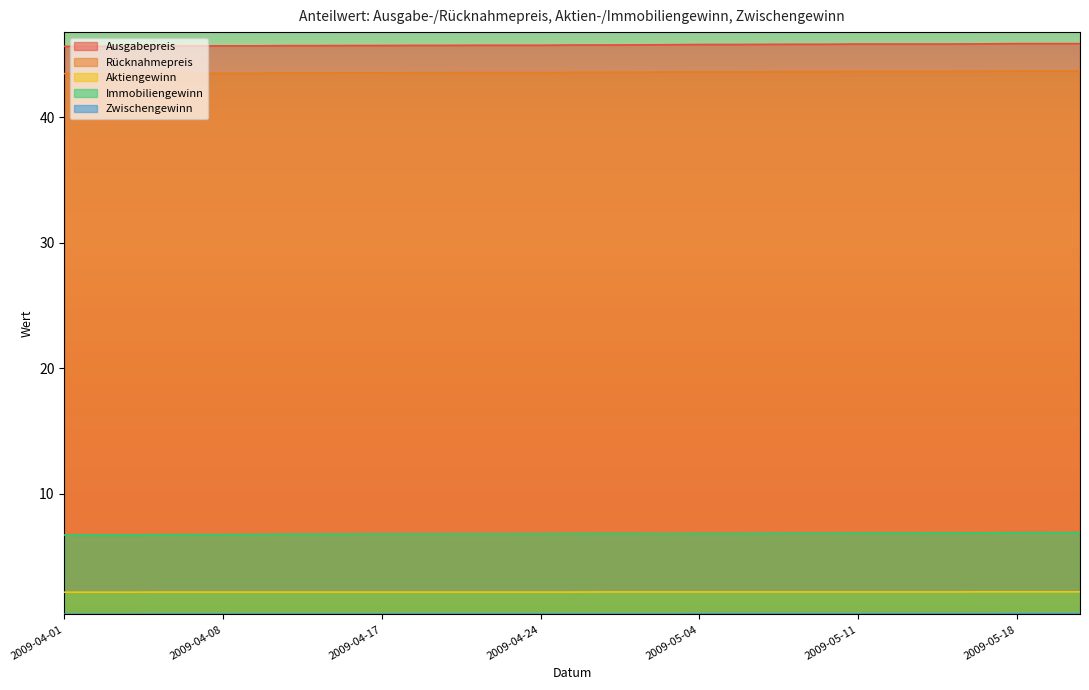

True or false: Ausgabepreis has more than 1 interior local peaks.

False